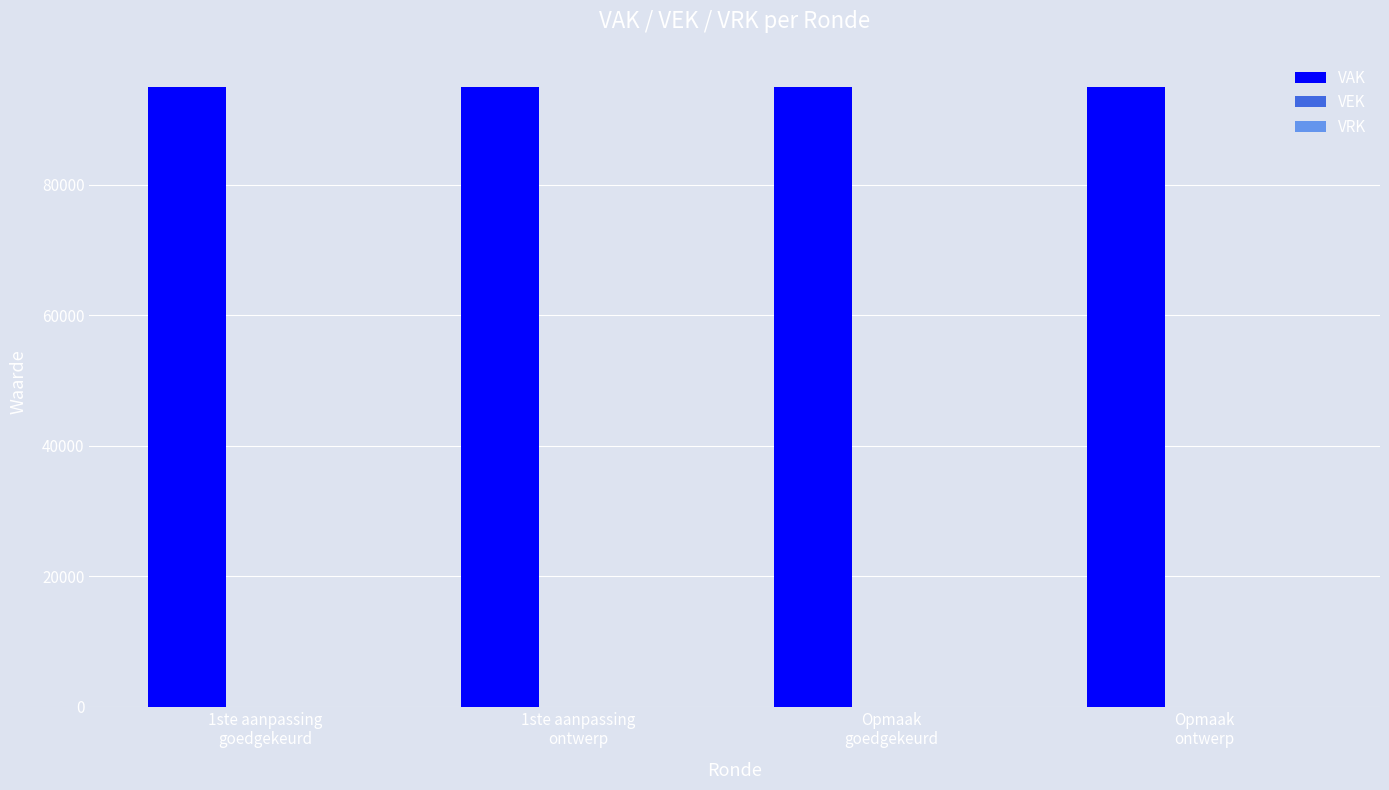

Which category has the highest value in the VRK series?

1ste aanpassing
goedgekeurd